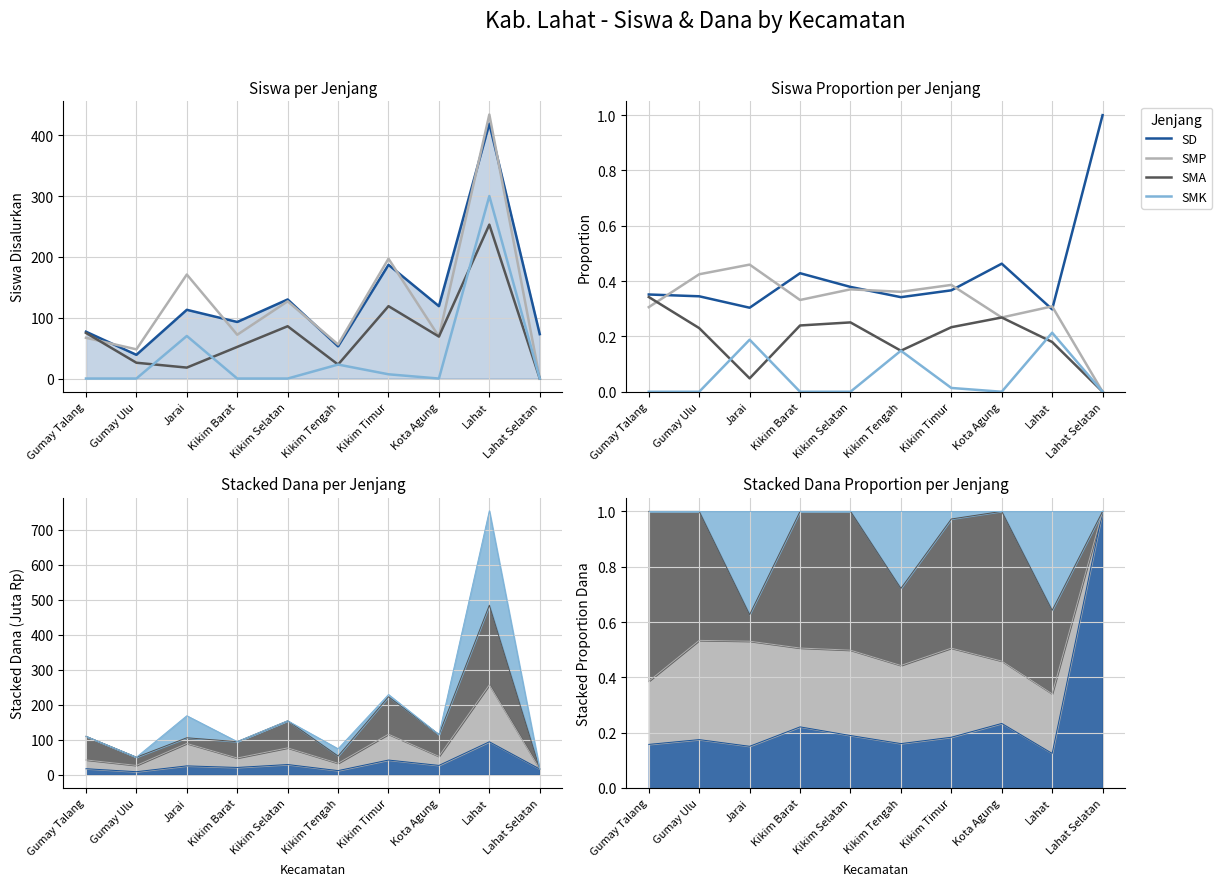

What value does the SMP series have at Kikim Timur?

0.4